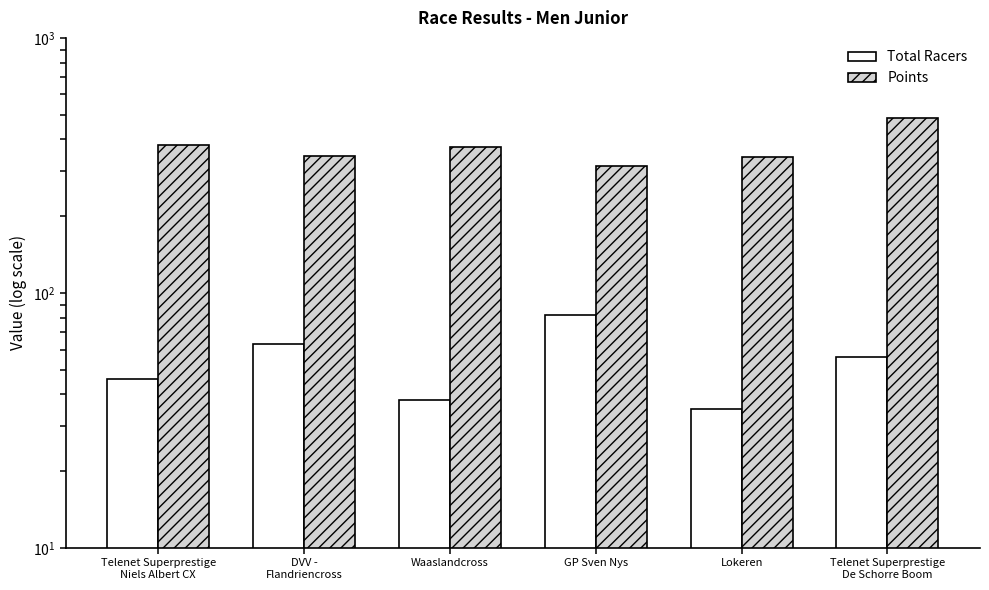

Which series changed the most between DVV -
Flandriencross and Telenet Superprestige
De Schorre Boom?

Points